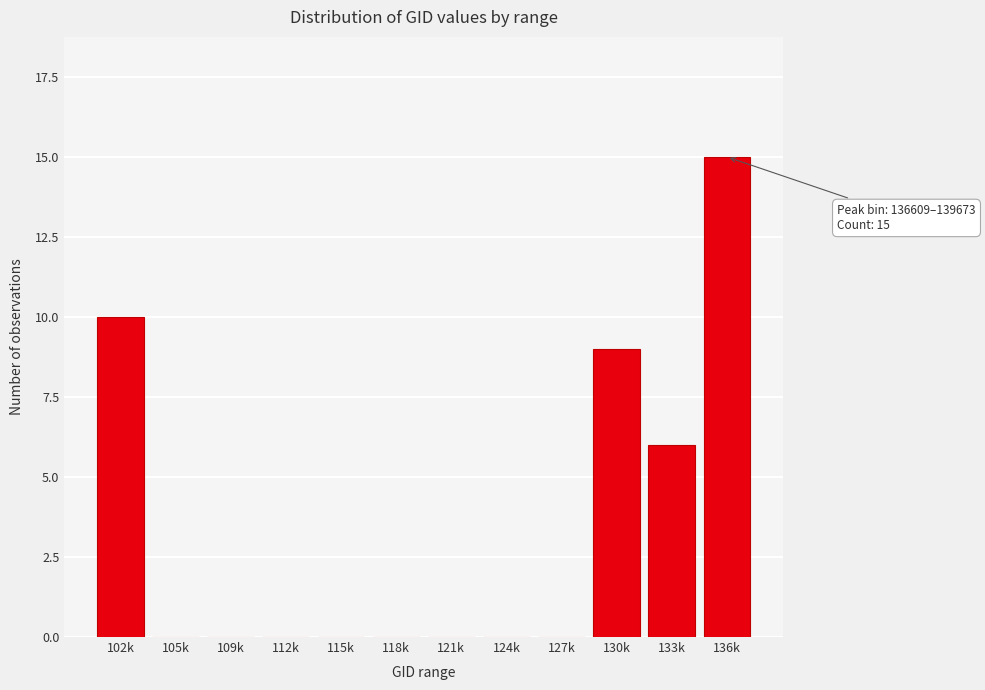

Reading left to right, list all the values displayed in this chart.

102k=10	105k=0	109k=0	112k=0	115k=0	118k=0	121k=0	124k=0	127k=0	130k=9	133k=6	136k=15